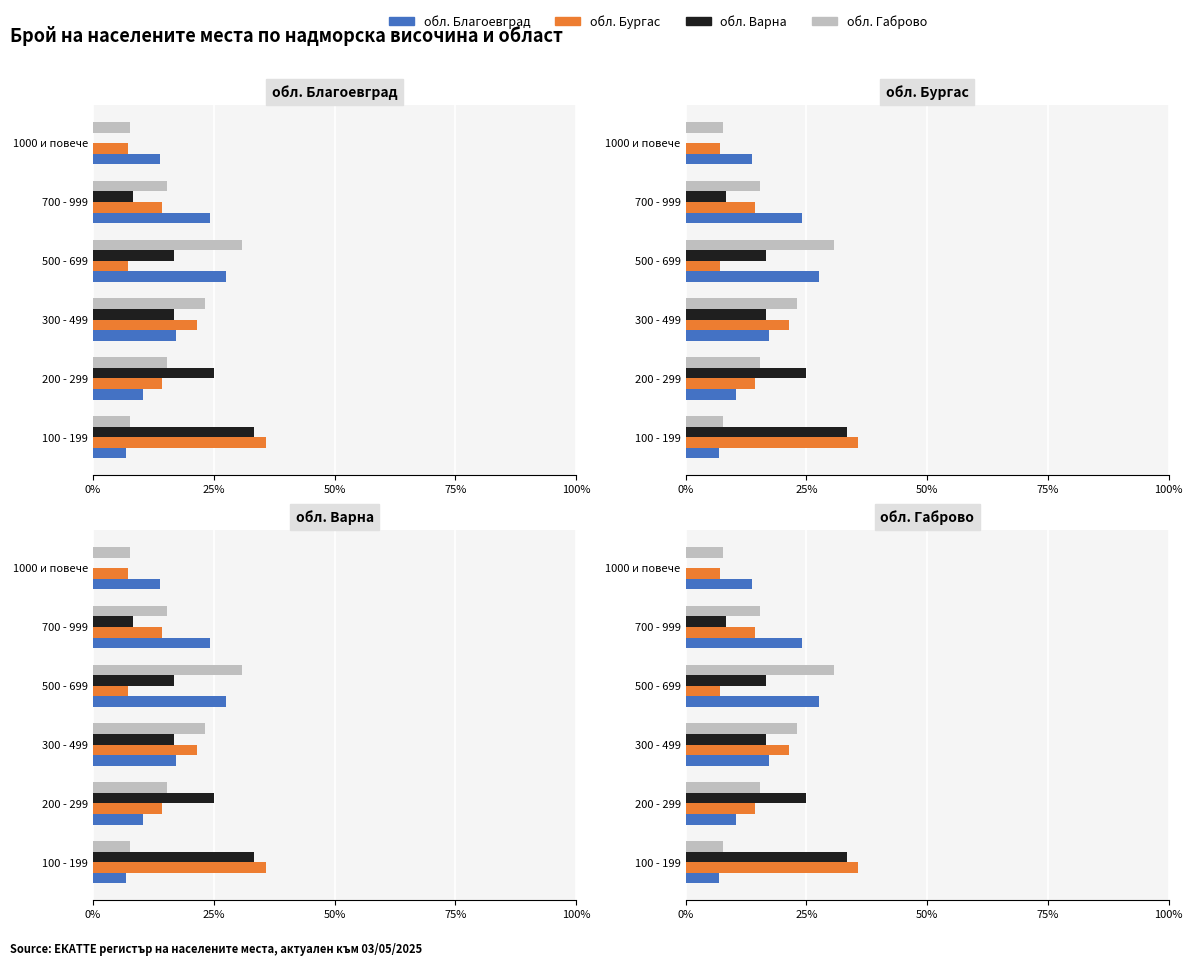

What is the sum of the обл. Благоевград values at 700 - 999 and 200 - 299?

34.5